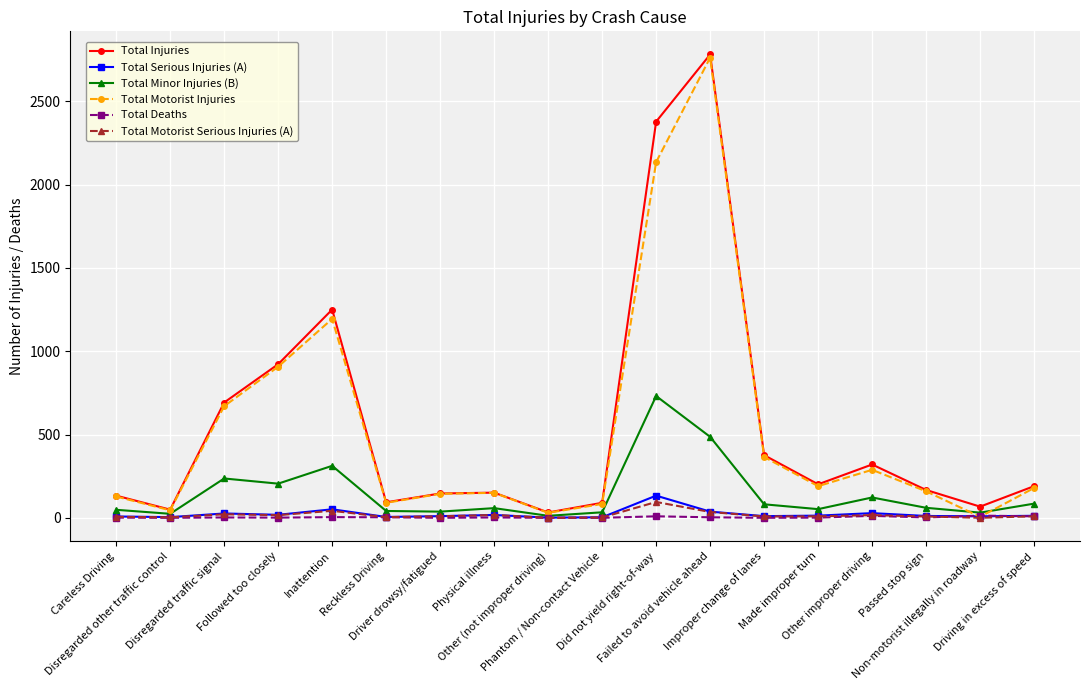

True or false: Total Motorist Serious Injuries (A) has more than 2 interior local peaks.

True